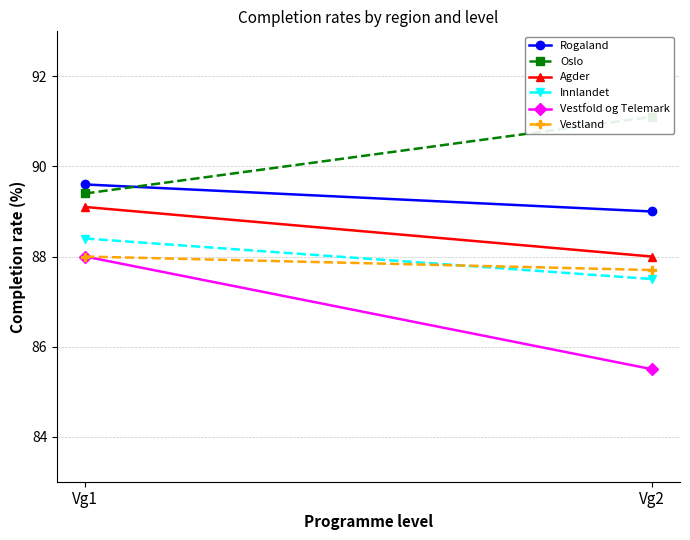

At Vg2, list the series in order from largest to smallest.

Oslo, Rogaland, Agder, Vestland, Innlandet, Vestfold og Telemark